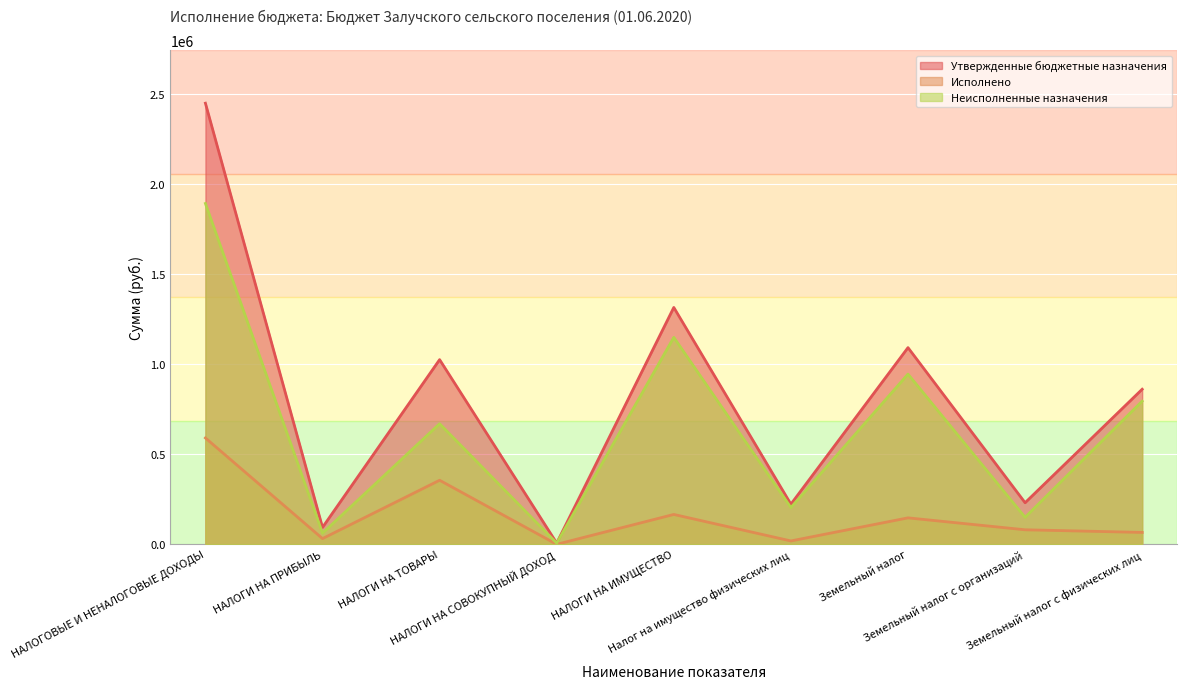

What is the difference between the Исполнено values at НАЛОГОВЫЕ И НЕНАЛОГОВЫЕ ДОХОДЫ and Налог на имущество физических лиц?

571718.3